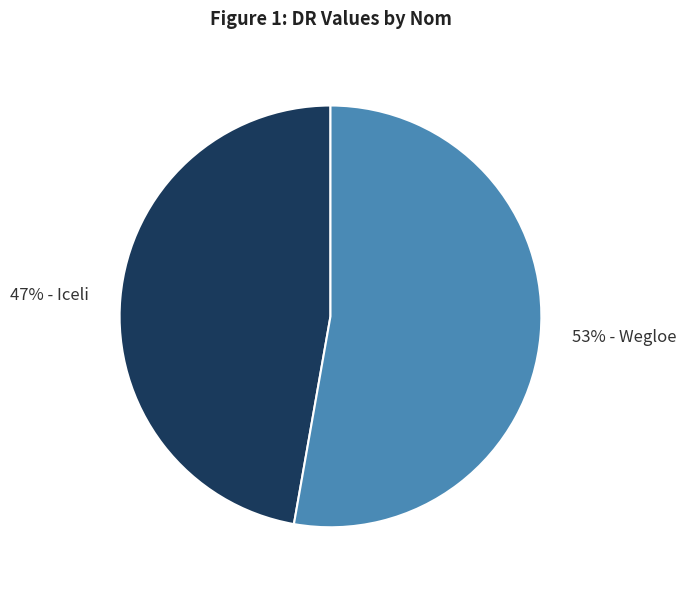

Count the number of slices in the pie.

2